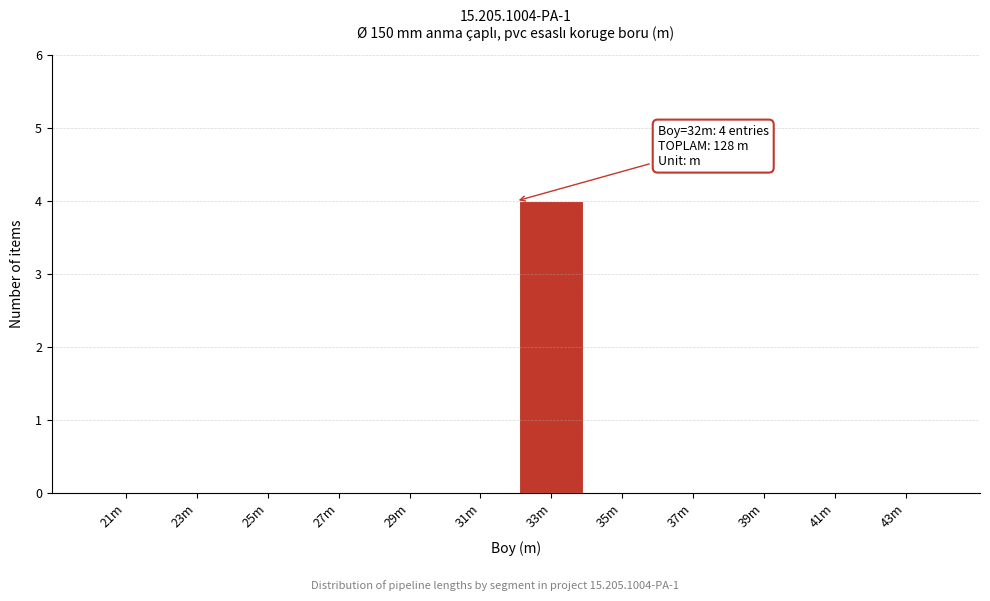

Reading right to left, list all the values displayed in this chart.

43m=0	41m=0	39m=0	37m=0	35m=0	33m=4	31m=0	29m=0	27m=0	25m=0	23m=0	21m=0